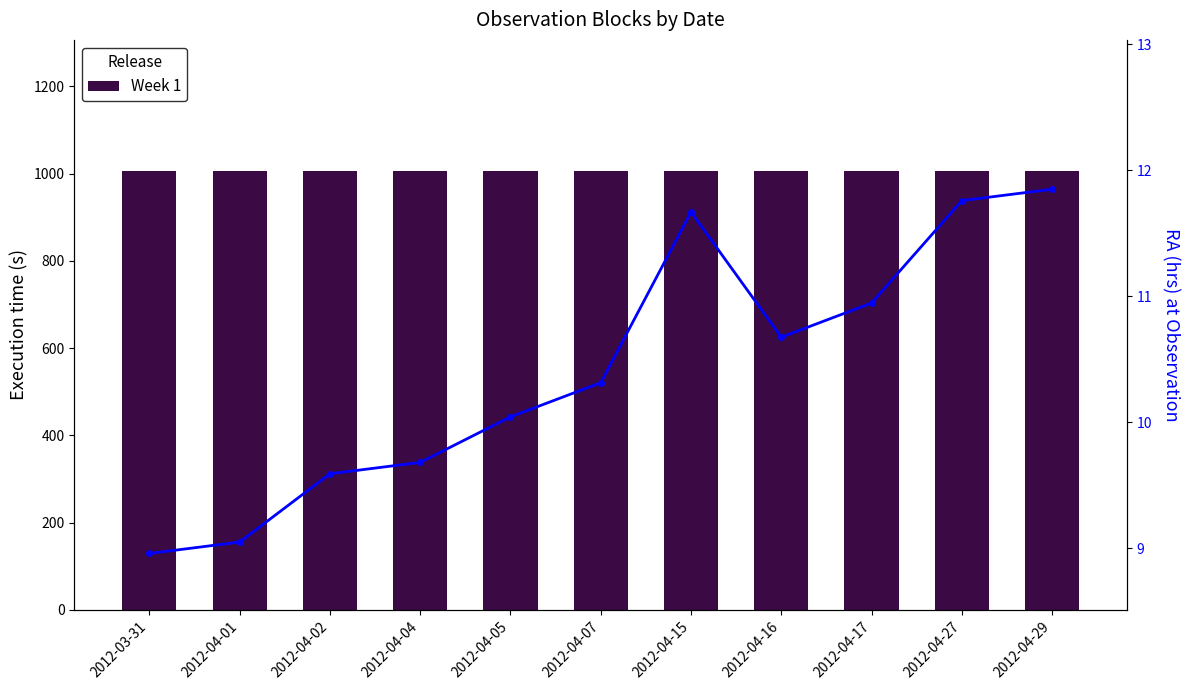

At which category is the sum across all series the highest?

2012-04-29